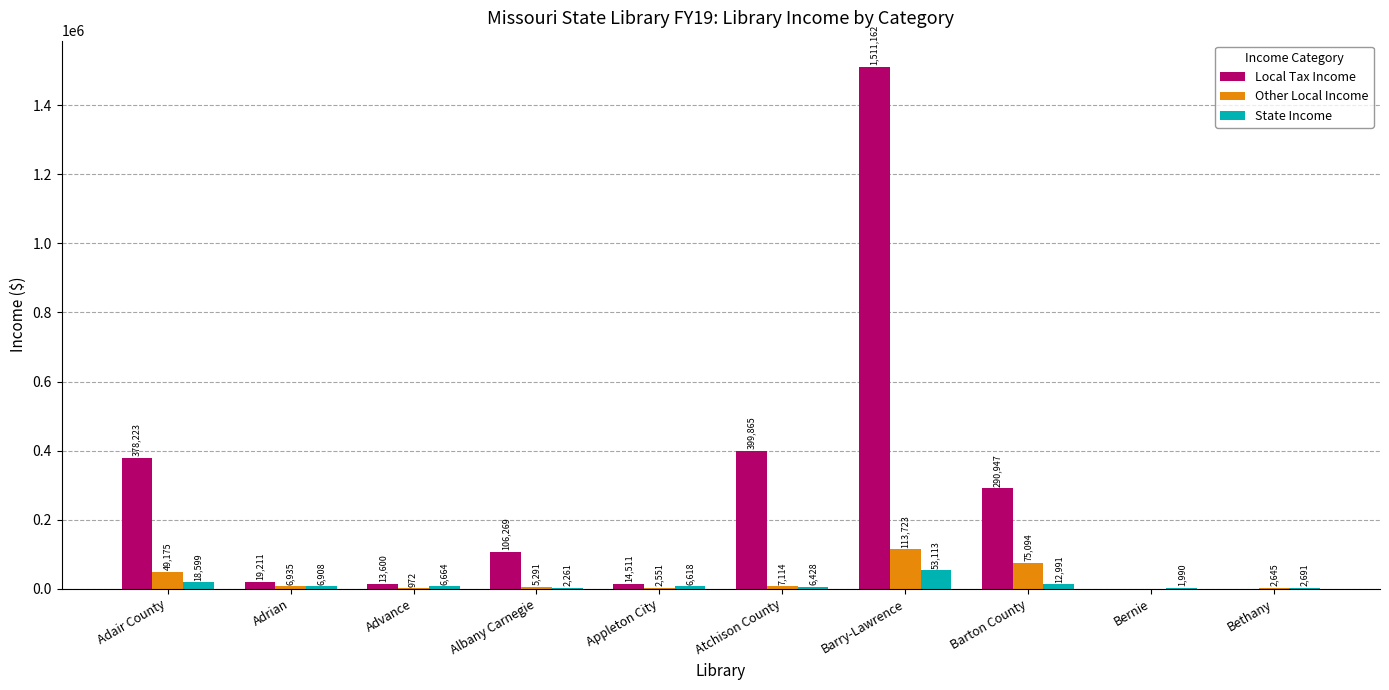

Is it true that Local Tax Income equals 165616 at Albany Carnegie?

False